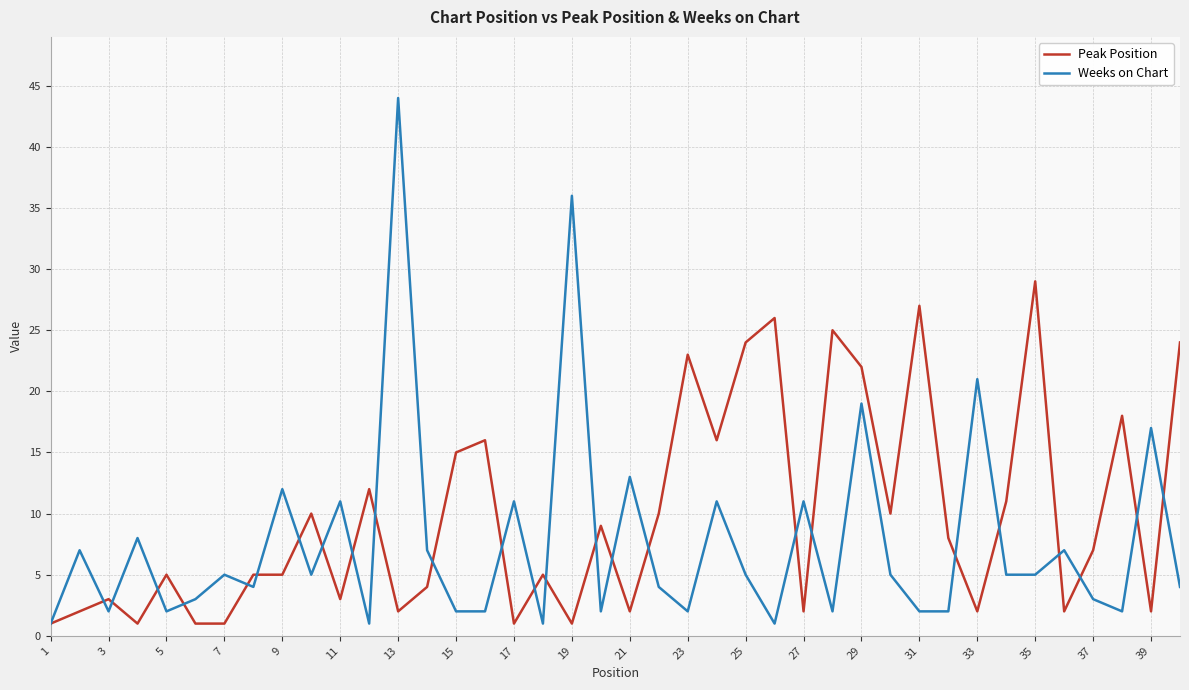

What is the highest value of the Weeks on Chart series?

44